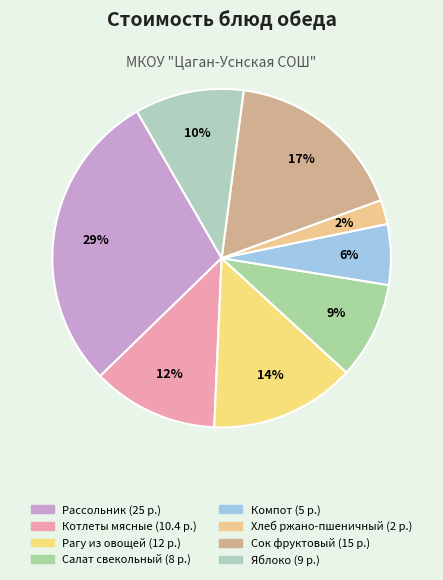

True or false: Рассольник accounts for 44% of the total.

False